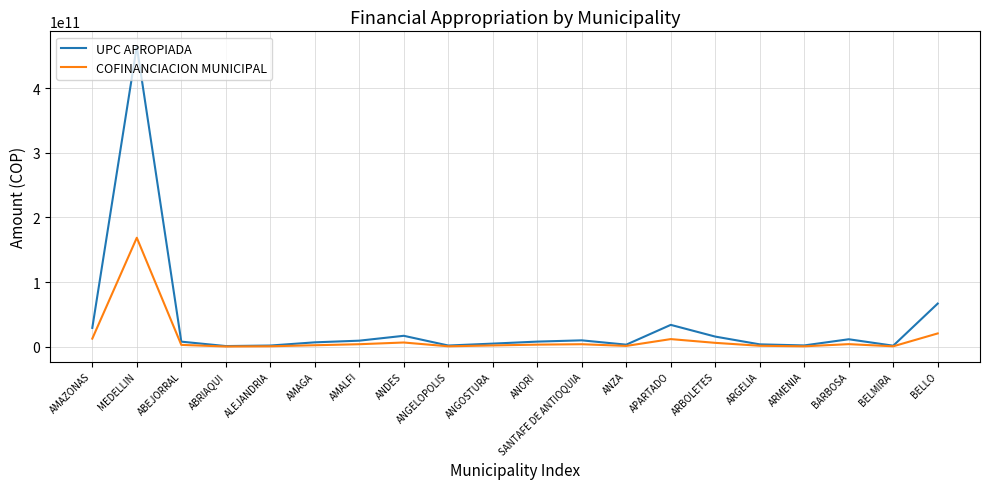

How many lines are shown in the chart?

2